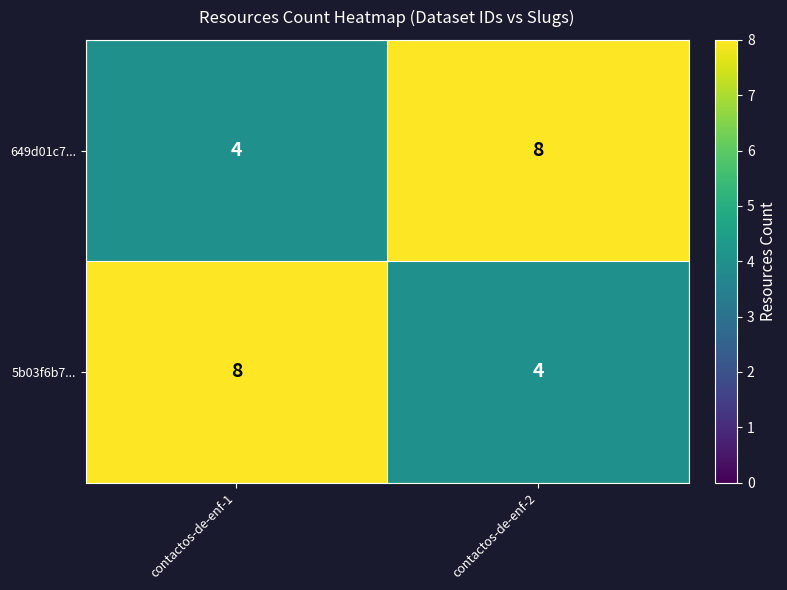

What is the approximate value of 649d01c7... at contactos-de-enf-2?

8